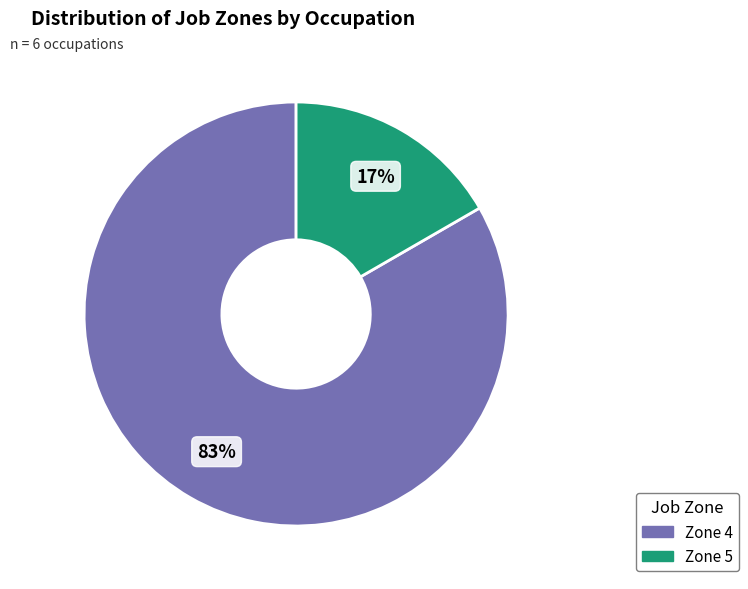

Does any single category account for the majority?

Yes